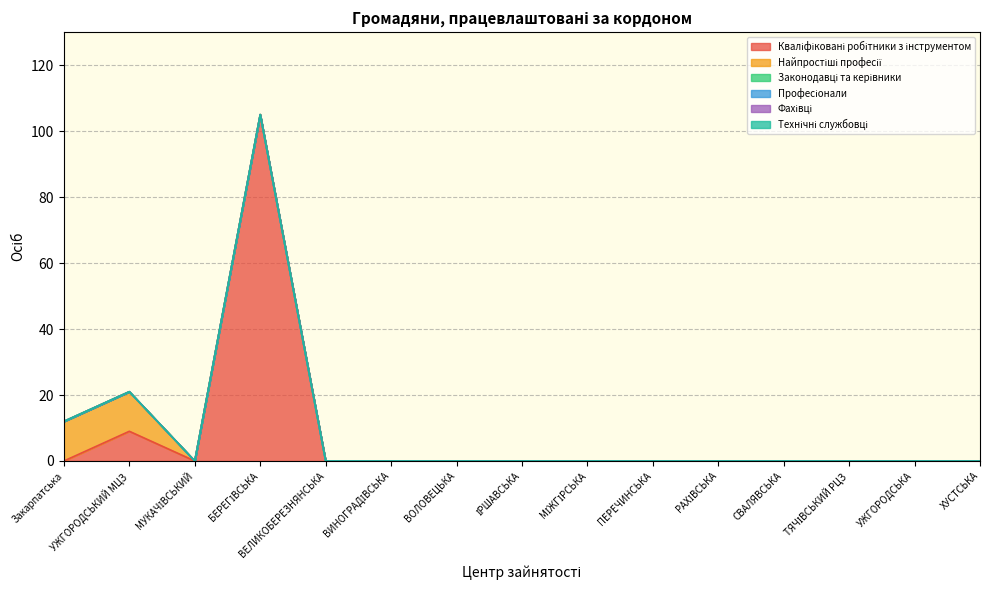

What position from the left is Закарпатська?

1